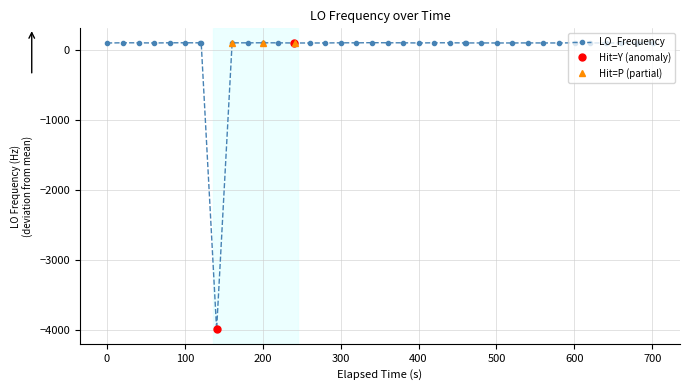

What is the lowest value of the LO_Frequency series?

-3992.4